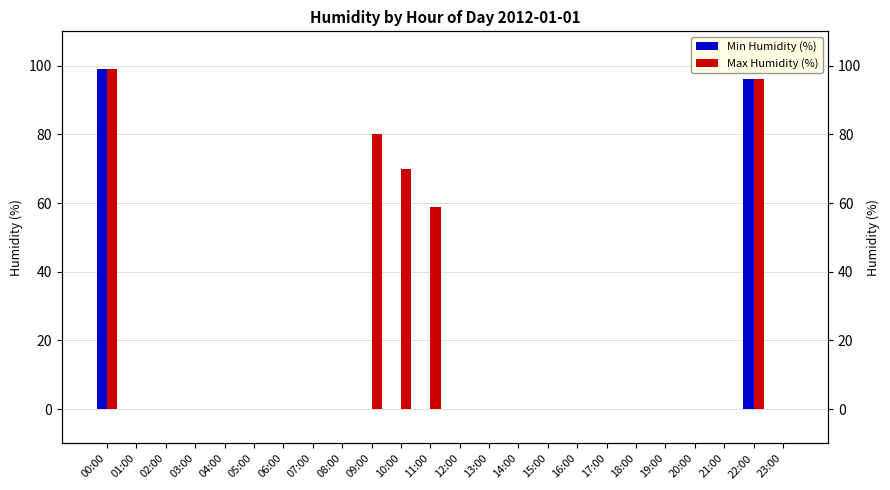

What is the difference between the second highest and minimum values in the Max Humidity (%) series?

96